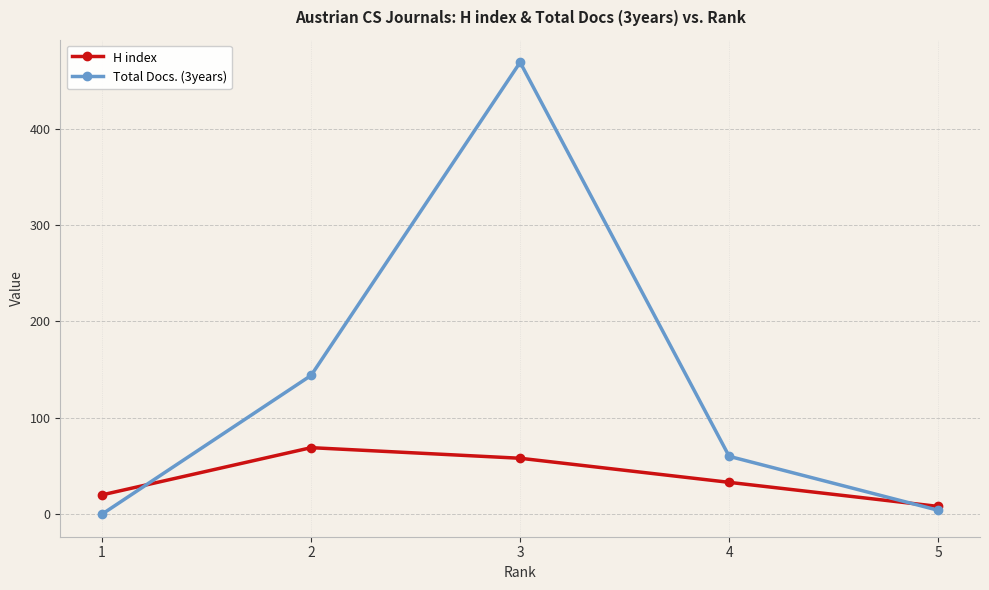

At which category does H index reach its first local peak?

2